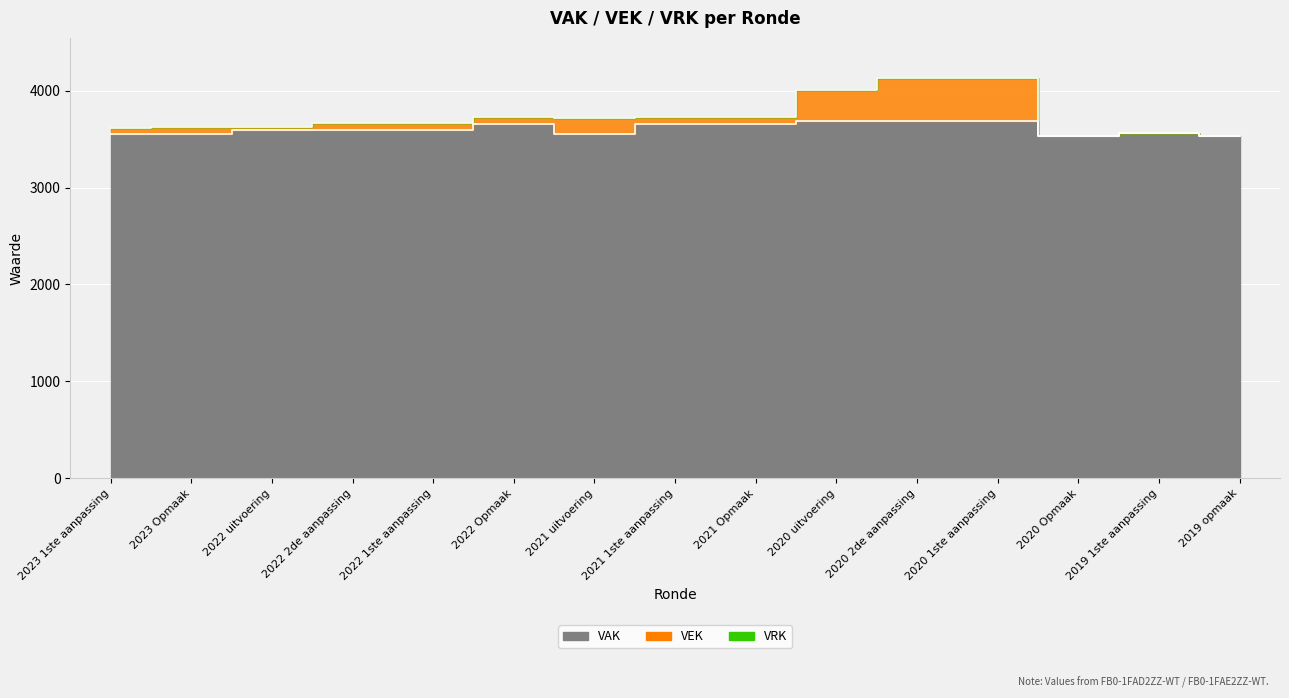

True or false: VEK has a value of 1563 at 2021 Opmaak.

False